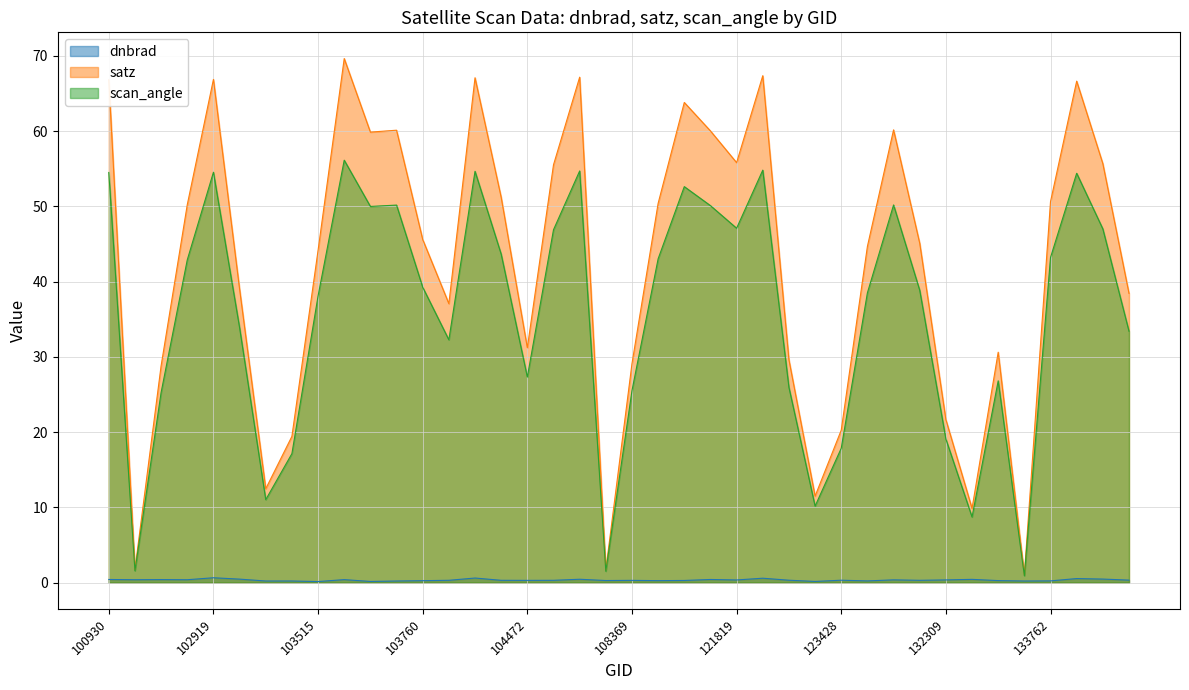

At how many categories does at least one series exceed 42?

23